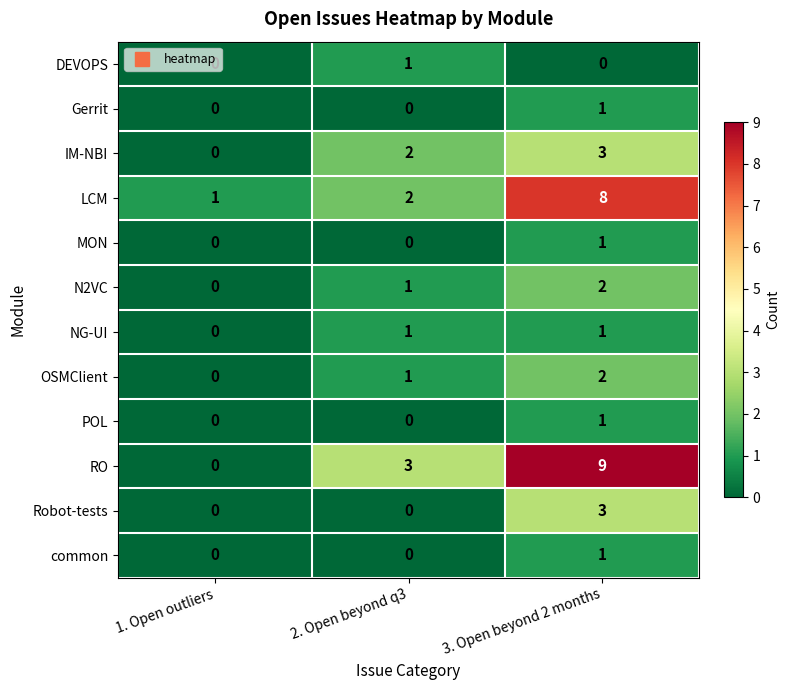

Between 1. Open outliers and 3. Open beyond 2 months, which series saw the biggest shift?

RO